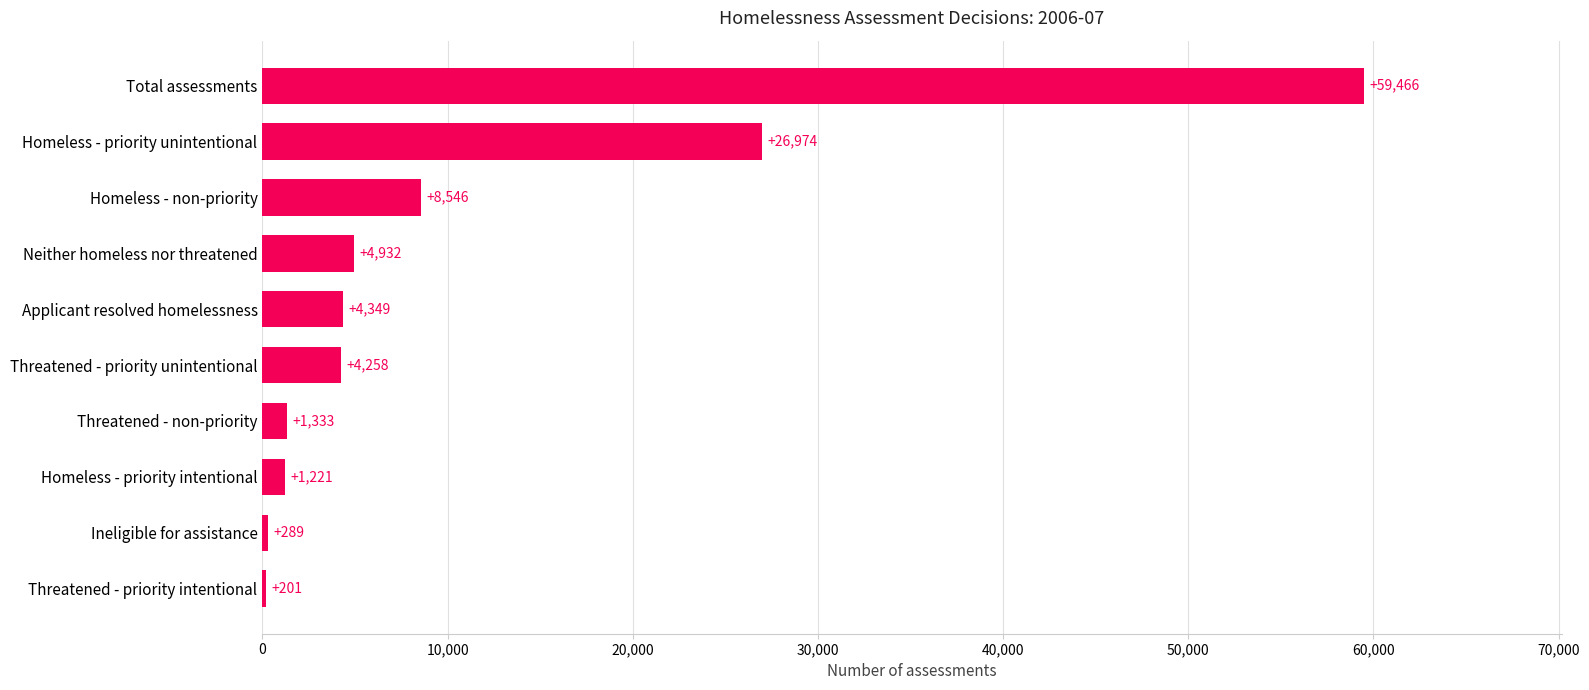

Reading top to bottom, list all the values displayed in this chart.

Total assessments=59466	Homeless - priority unintentional=26974	Homeless - non-priority=8546	Neither homeless nor threatened=4932	Applicant resolved homelessness=4349	Threatened - priority unintentional=4258	Threatened - non-priority=1333	Homeless - priority intentional=1221	Ineligible for assistance=289	Threatened - priority intentional=201